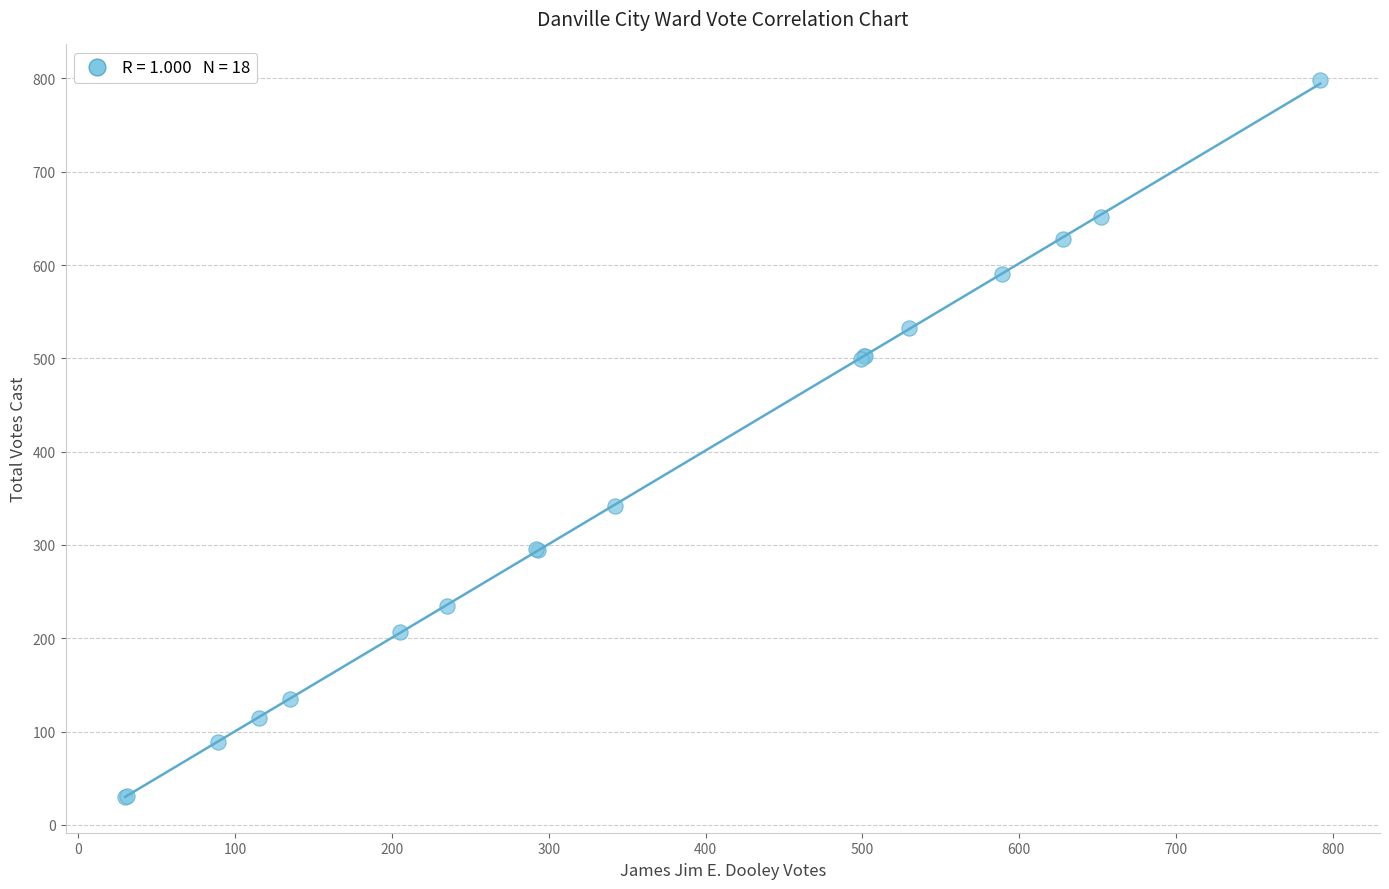

What Y value in the scatter plot is closest to 414?

342